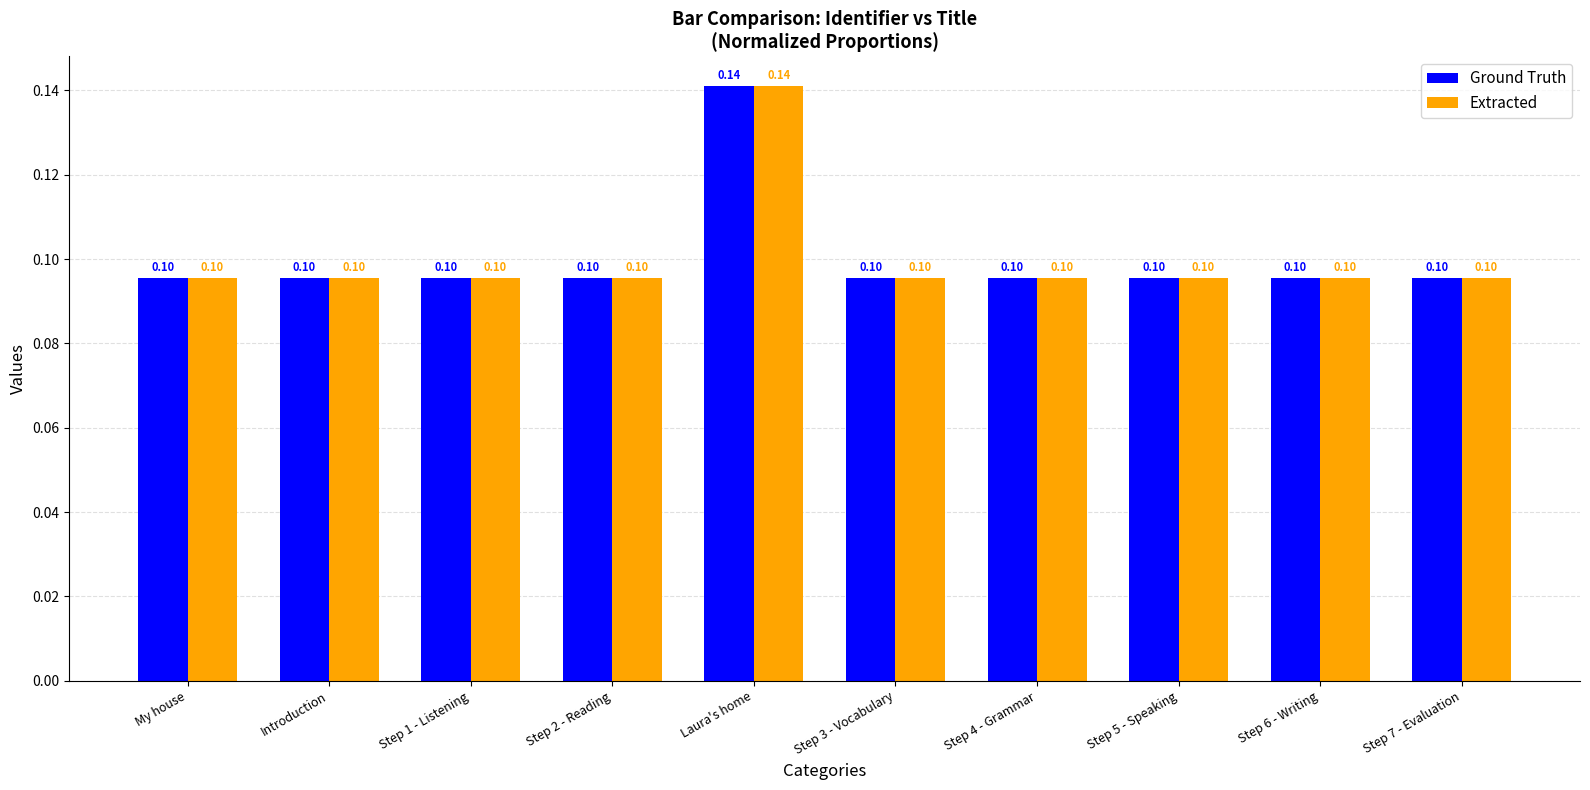

The Ground Truth series shows 0.1 at Step 3 - Vocabulary. True or false?

True